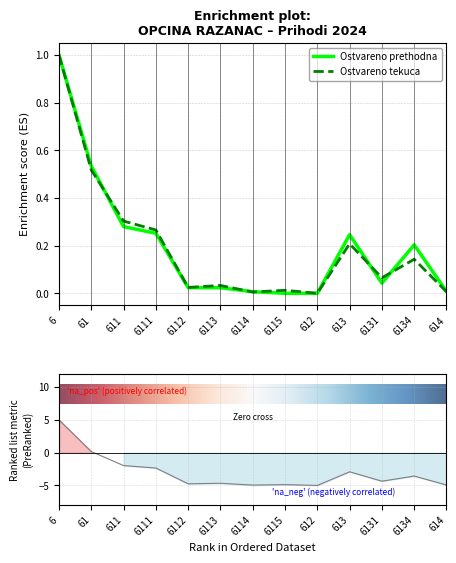

What position from the left is 6131?

11